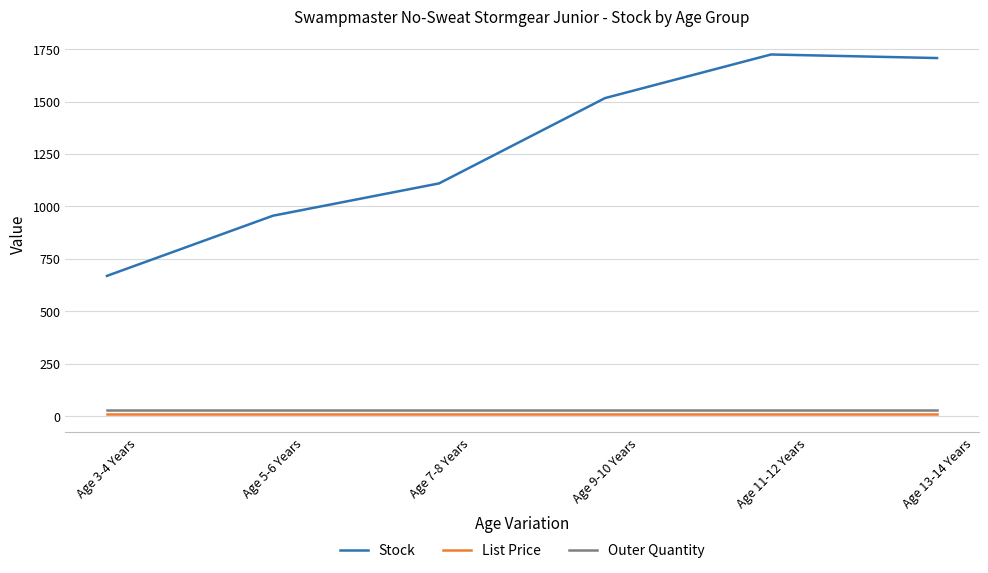

Is it true that Stock equals 669.0 at Age 3-4 Years?

True